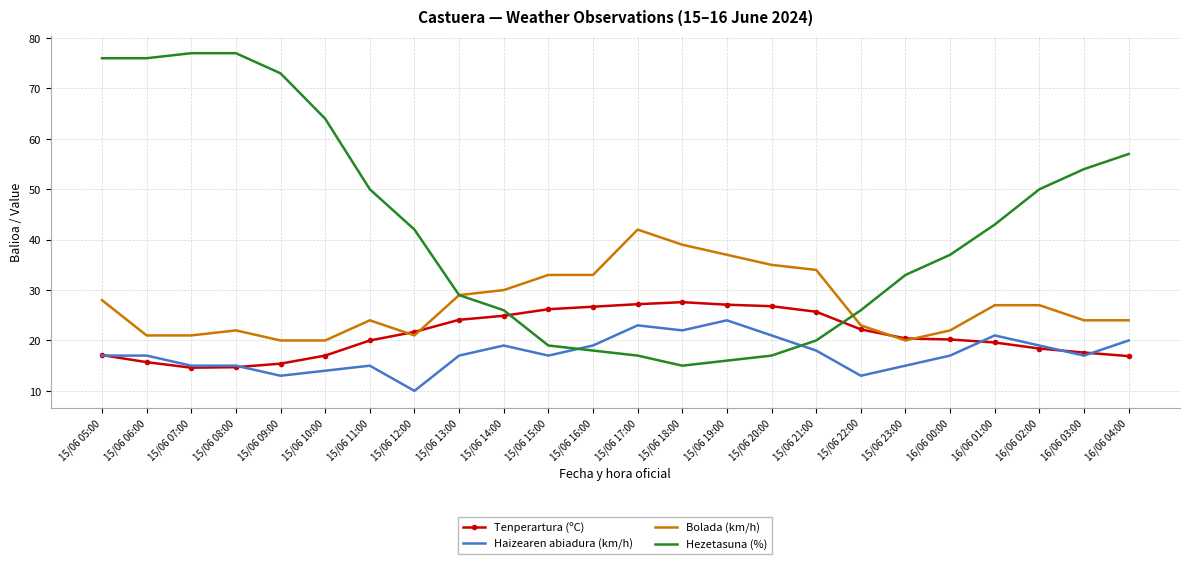

The value of Bolada (km/h) at 15/06 21:00 is 34.0. True or false?

True